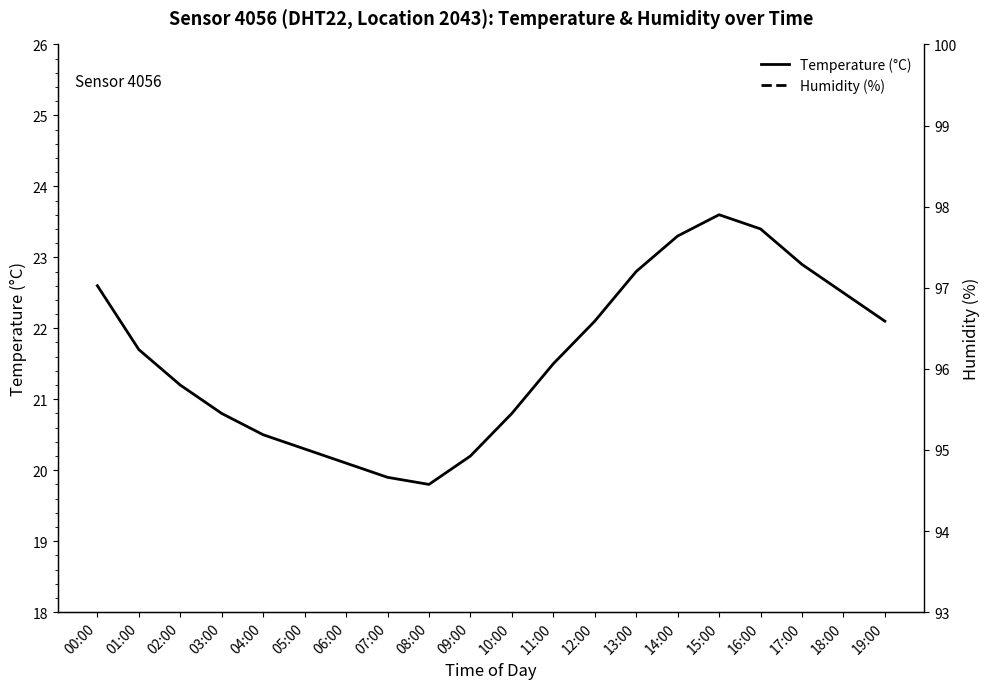

Which label corresponds to the largest value in the chart?

05:00